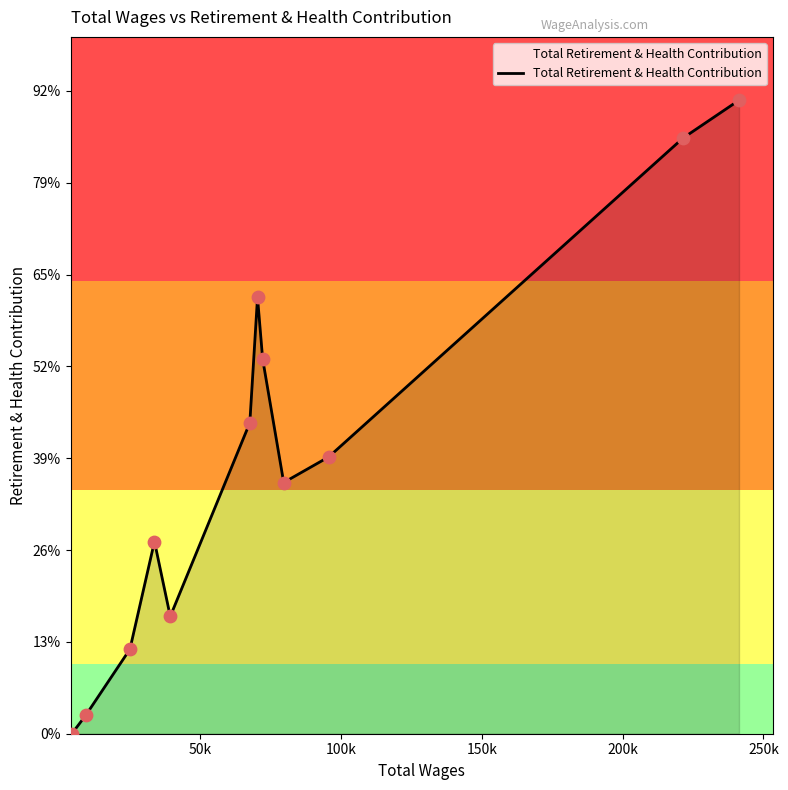

Does the chart have visible grid lines?

No